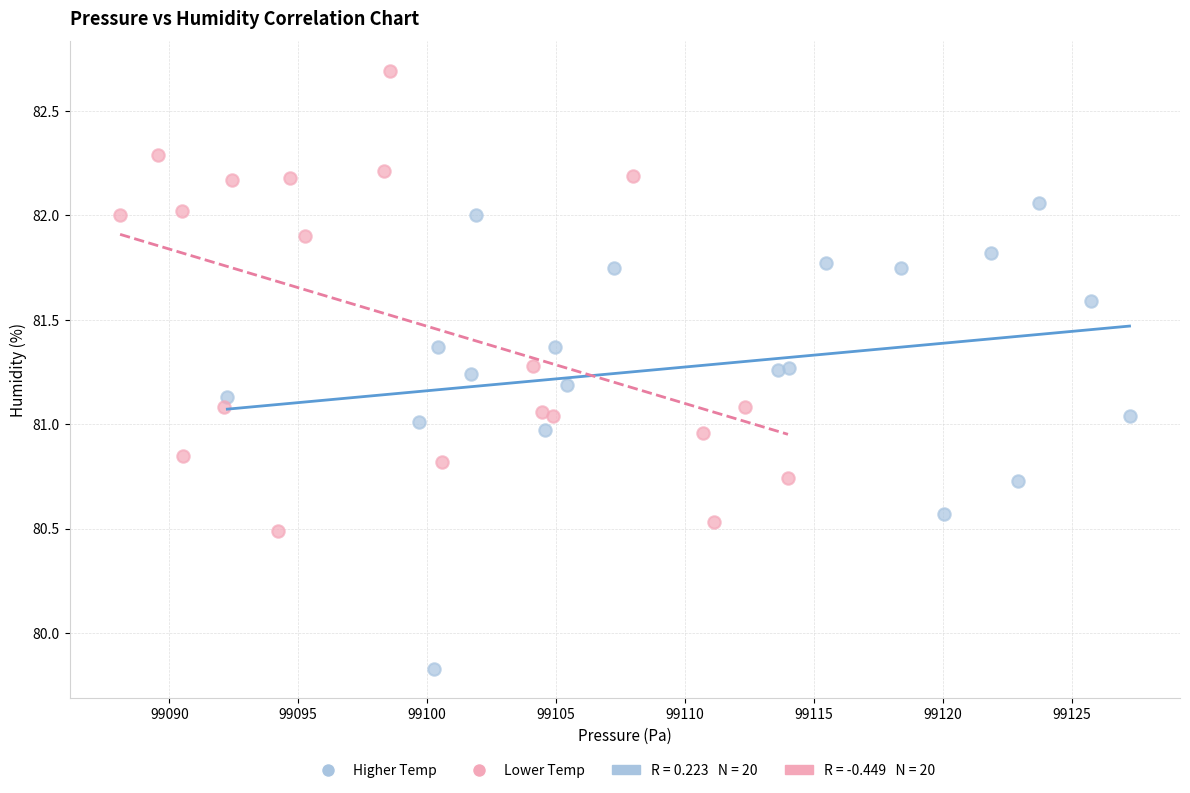

Which series contains the highest Y value?

Lower Temp